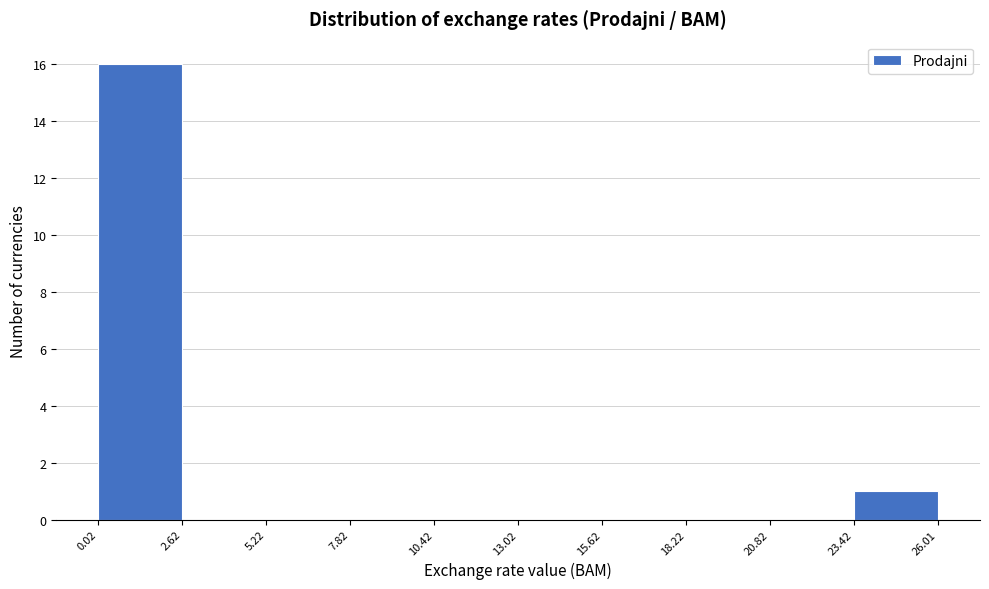

Which range on the x-axis has the tallest bar?

0.02 to 2.62